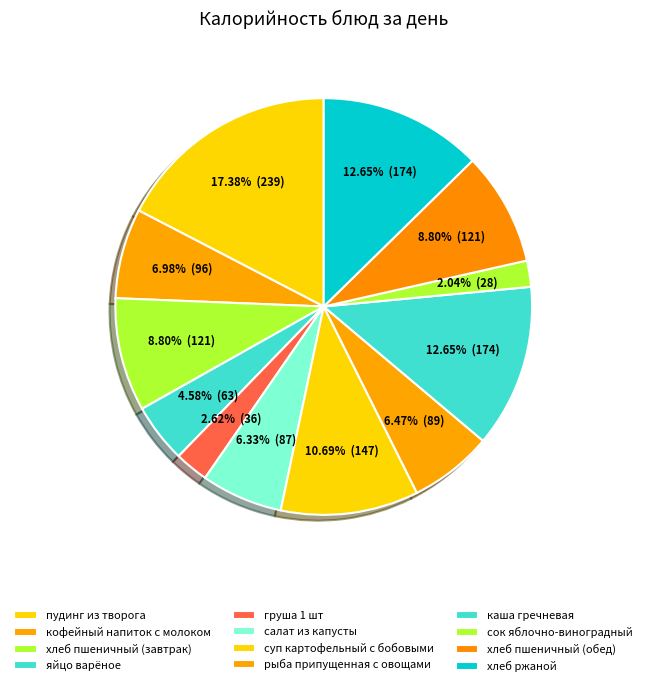

How many segments does this pie chart have?

12